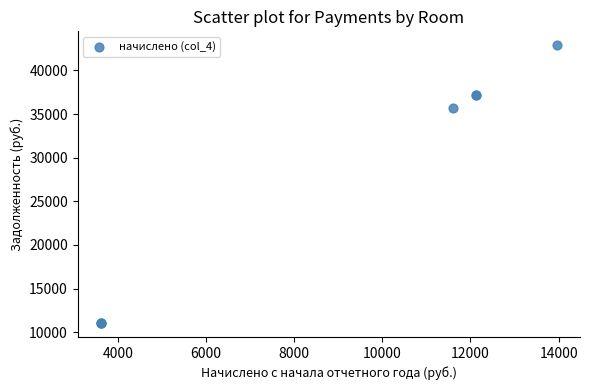

What Y value in the scatter plot is closest to 26963?

35648.9